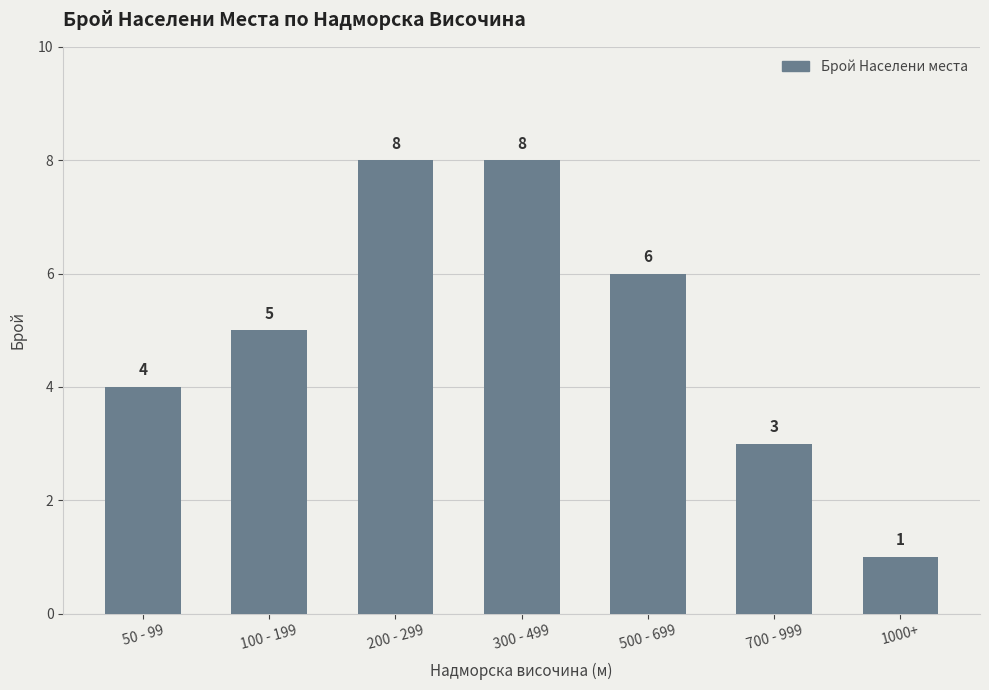

What is the sum of all values?

35